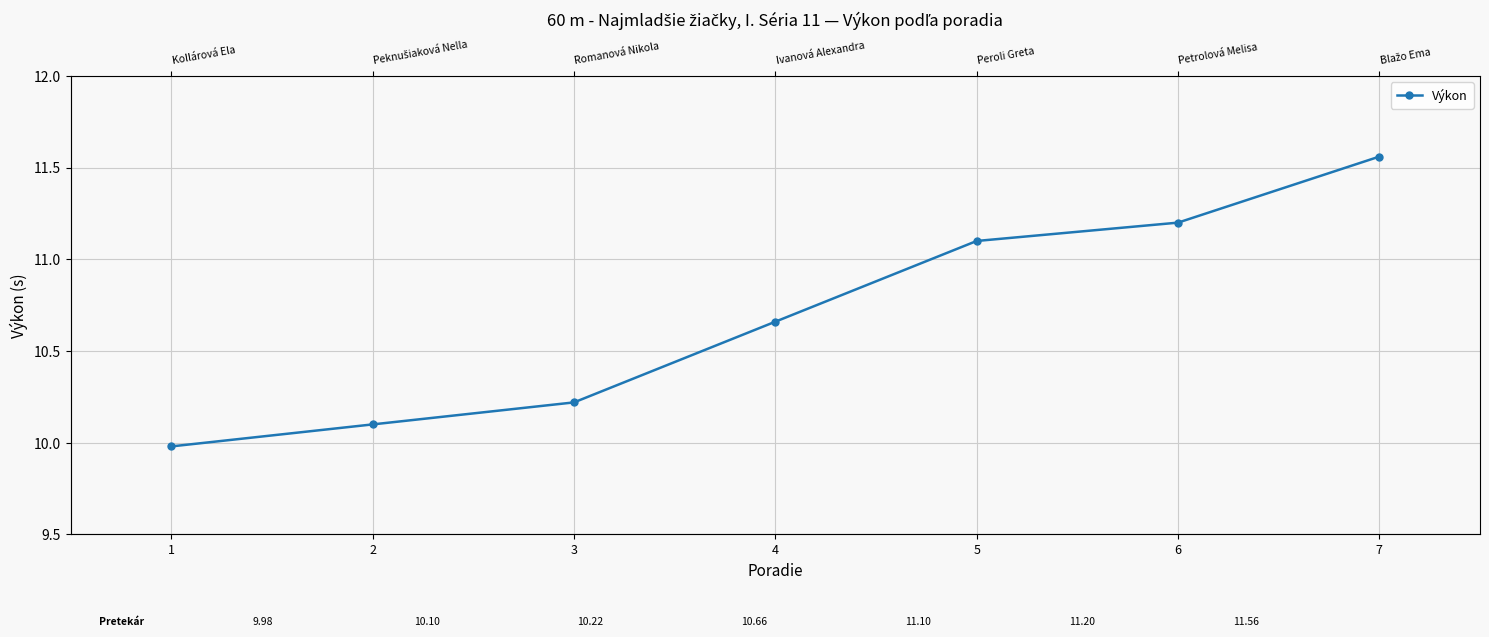

Rank the categories by value from lowest to highest.

1, 2, 3, 4, 5, 6, 7